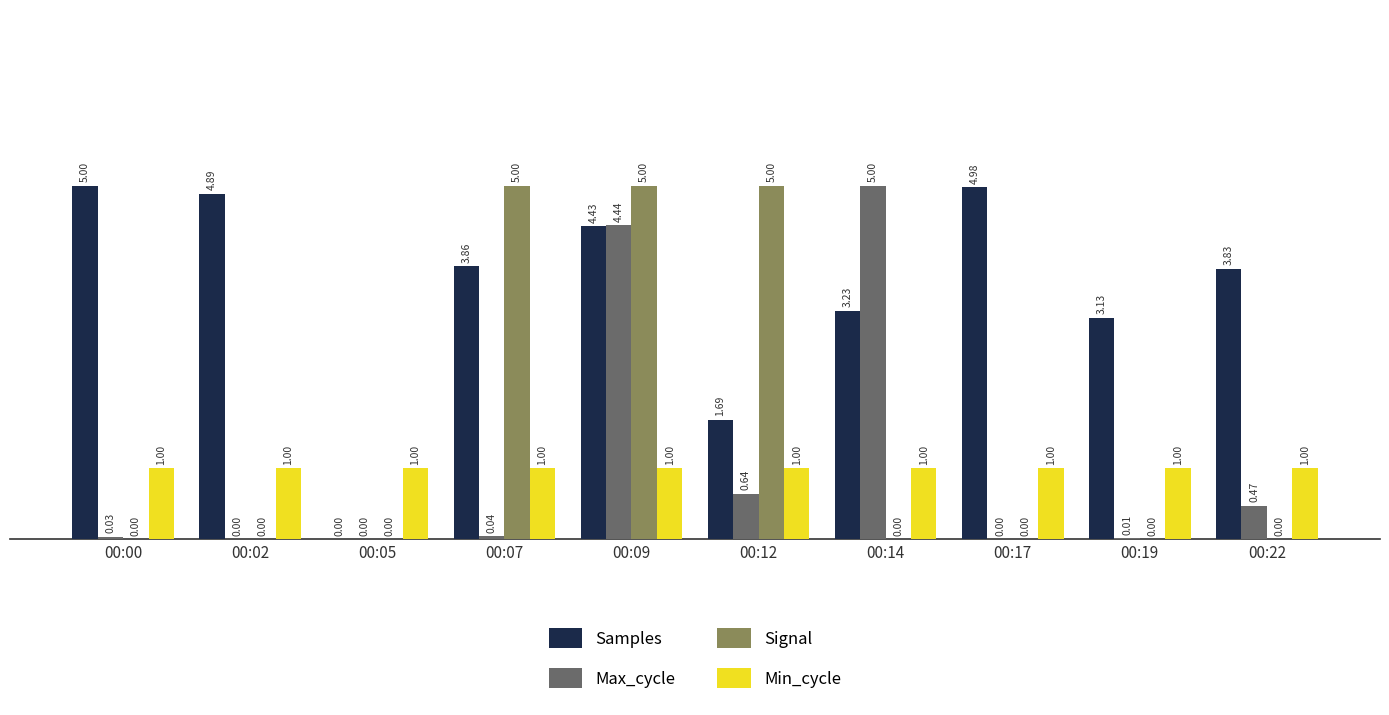

How many categories are shown in the chart?

10